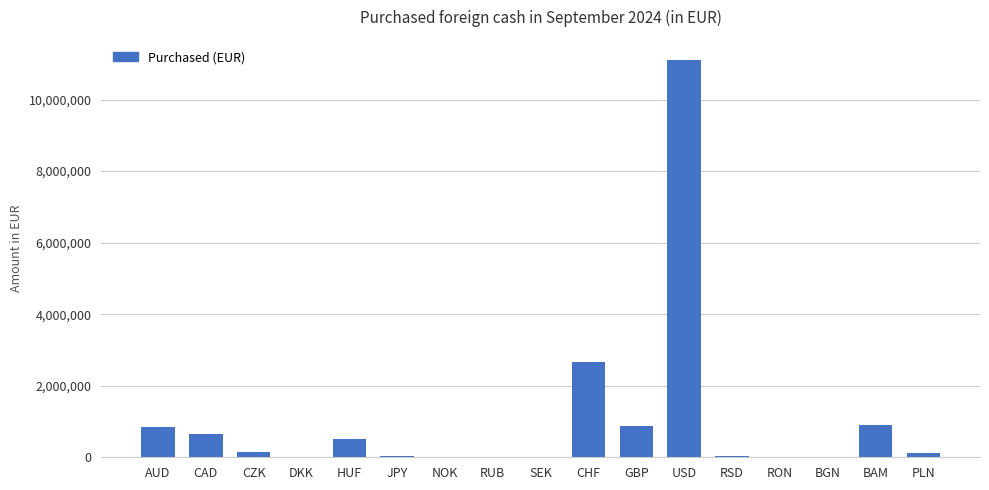

The value at CHF is 2671972. True or false?

True